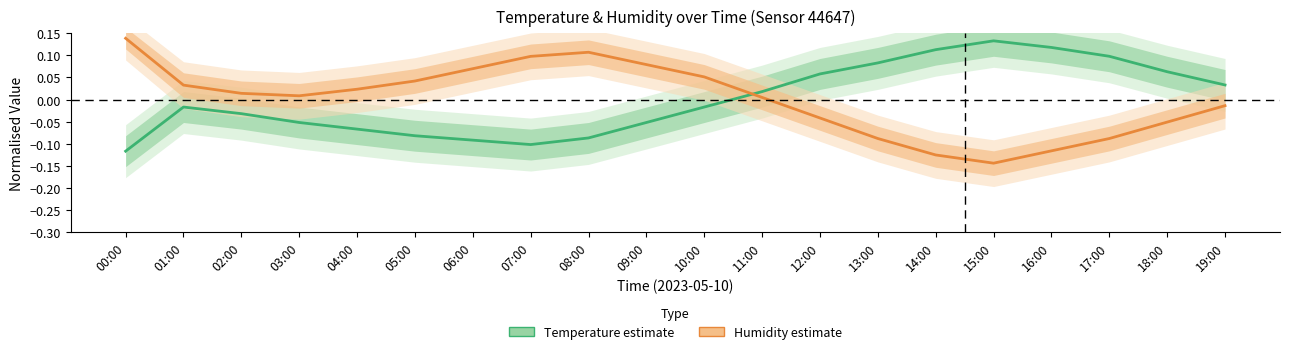

Reading left to right, what are all the values shown in this chart?

Temperature (normalised): 00:00=-0.1	01:00=-0.0	02:00=-0.0	03:00=-0.1	04:00=-0.1	05:00=-0.1	06:00=-0.1	07:00=-0.1	08:00=-0.1	09:00=-0.1	10:00=-0.0	11:00=0.0	12:00=0.1	13:00=0.1	14:00=0.1	15:00=0.1	16:00=0.1	17:00=0.1	18:00=0.1	19:00=0.0
Humidity (normalised): 00:00=0.1	01:00=0.0	02:00=0.0	03:00=0.0	04:00=0.0	05:00=0.0	06:00=0.1	07:00=0.1	08:00=0.1	09:00=0.1	10:00=0.1	11:00=0.0	12:00=-0.0	13:00=-0.1	14:00=-0.1	15:00=-0.1	16:00=-0.1	17:00=-0.1	18:00=-0.1	19:00=-0.0